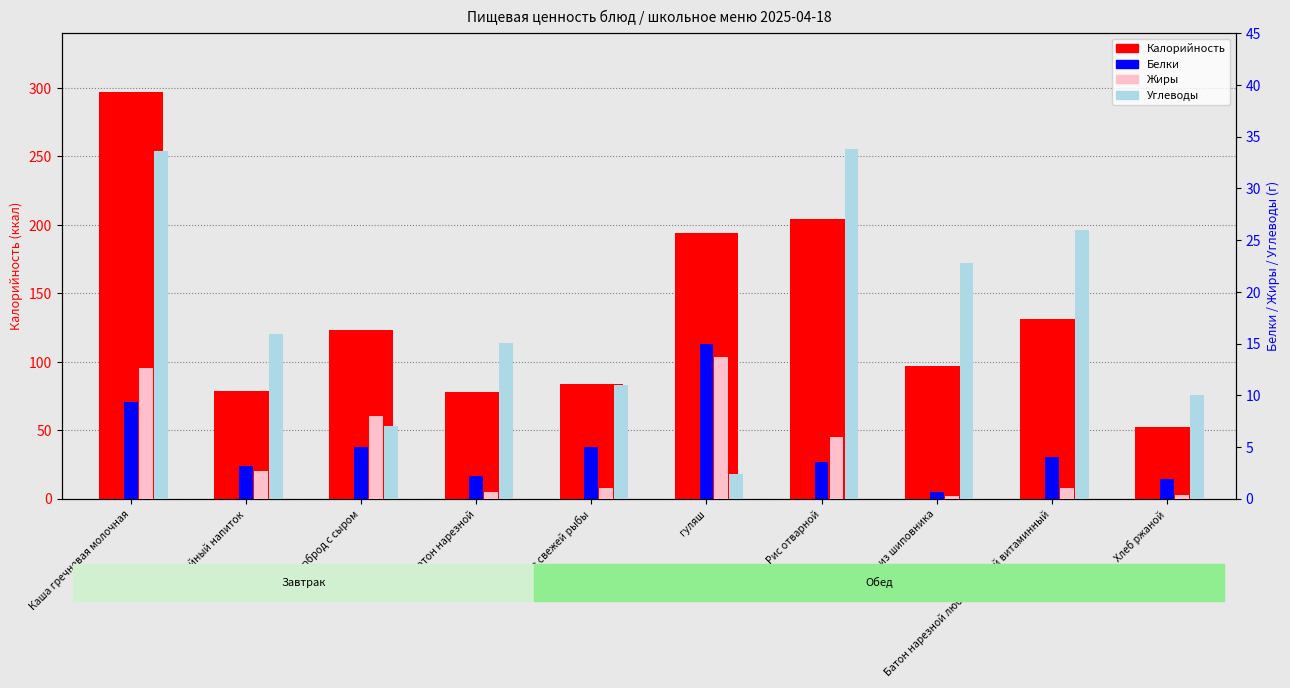

What is the sum of the Углеводы values at Напиток из шиповника and Каша гречневая молочная?

56.4